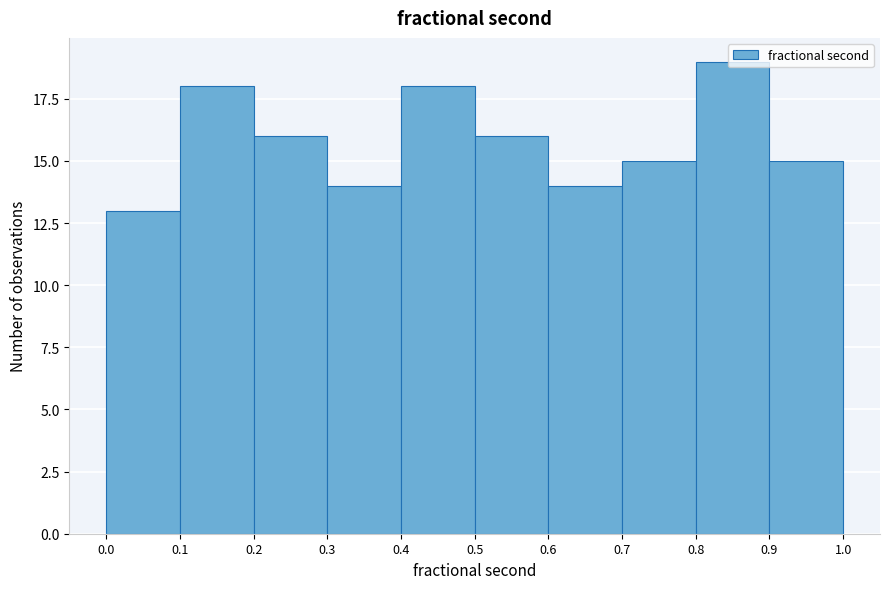

Reading left to right, transcribe this chart: for each bar, give the range it covers on the x-axis and its height. The values are not printed on the chart, so give them approximately, as read against the axis.

0.0 to 0.1: 13
0.1 to 0.2: 18
0.2 to 0.3: 16
0.3 to 0.4: 14
0.4 to 0.5: 18
0.5 to 0.6: 16
0.6 to 0.7: 14
0.7 to 0.8: 15
0.8 to 0.9: 19
0.9 to 1.0: 15